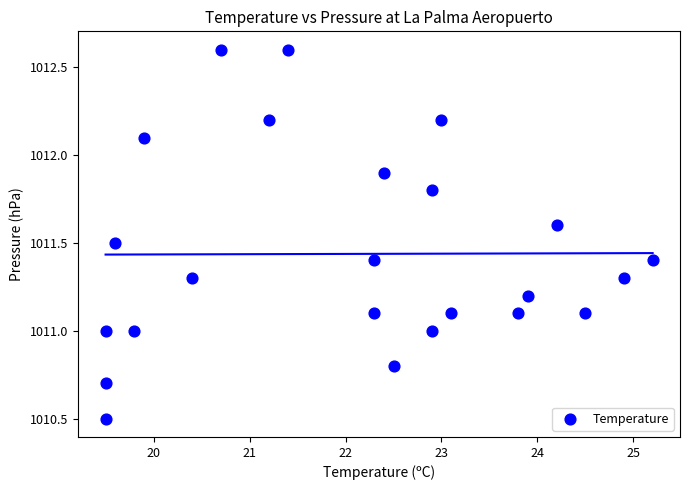

What is the range of X values (max minus min)?

5.7